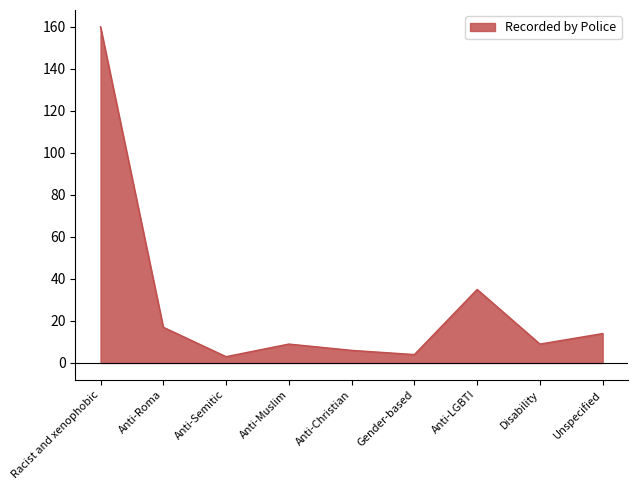

Where is the data nearest to the value 81?

Anti-LGBTI